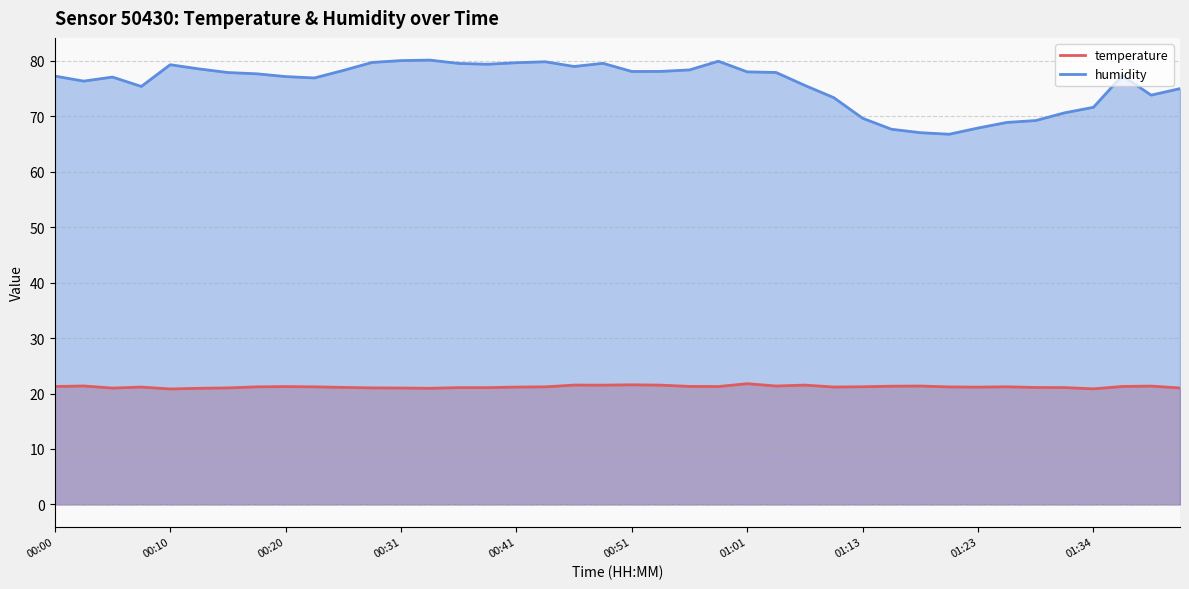

True or false: humidity and temperature intersect in this chart.

False